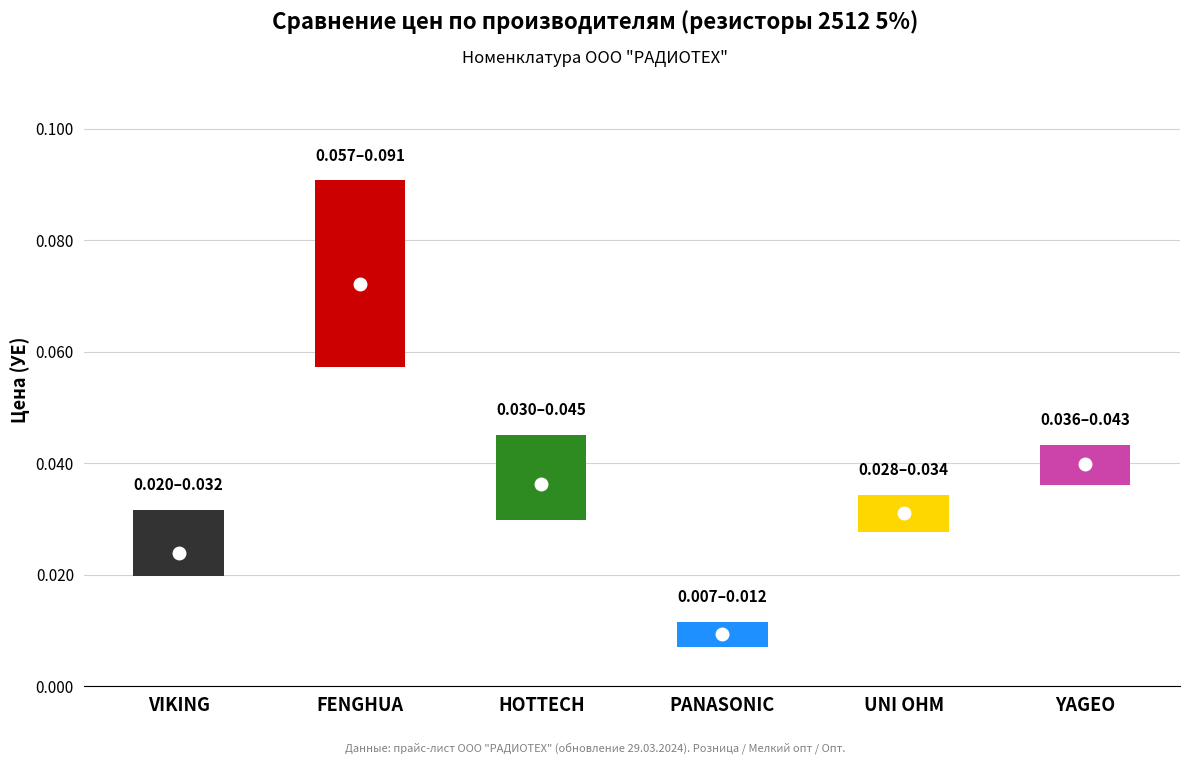

Which series reaches the minimum Y coordinate?

Опт (col_12)